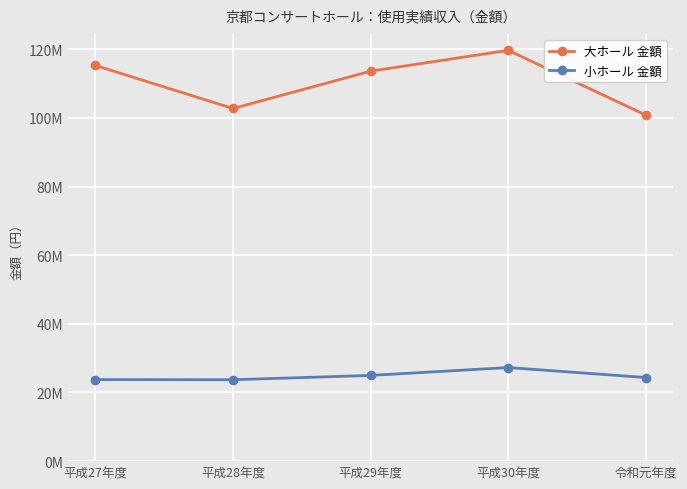

Which series has the widest spread of values?

大ホール 金額